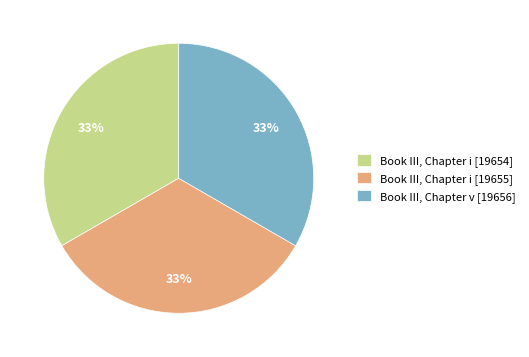

Is Book III, Chapter i [19654] the majority of the pie?

No